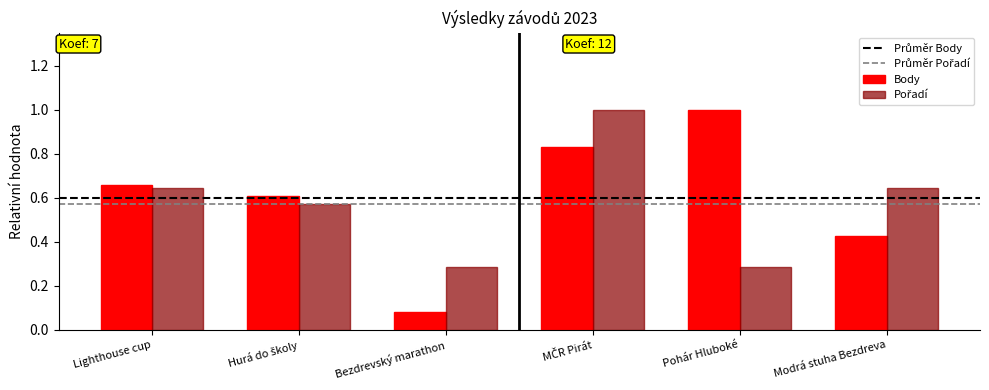

Which label corresponds to the smallest value in the chart?

Bezdrevský marathon